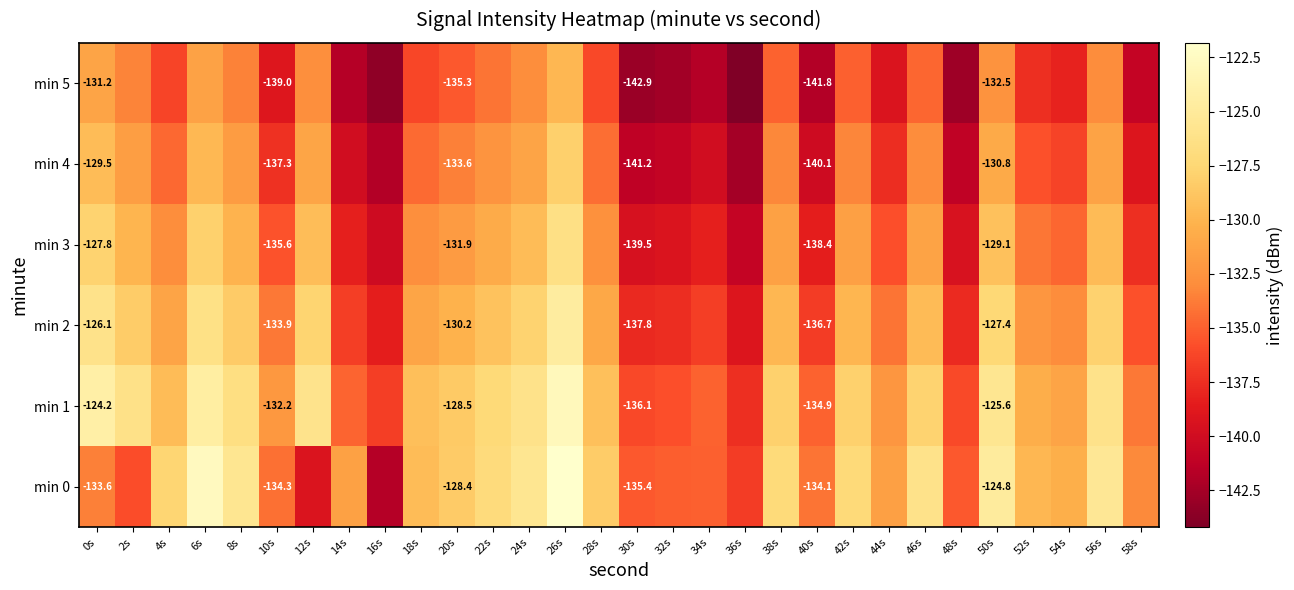

What is the sum of all min 1 values?

-3902.5